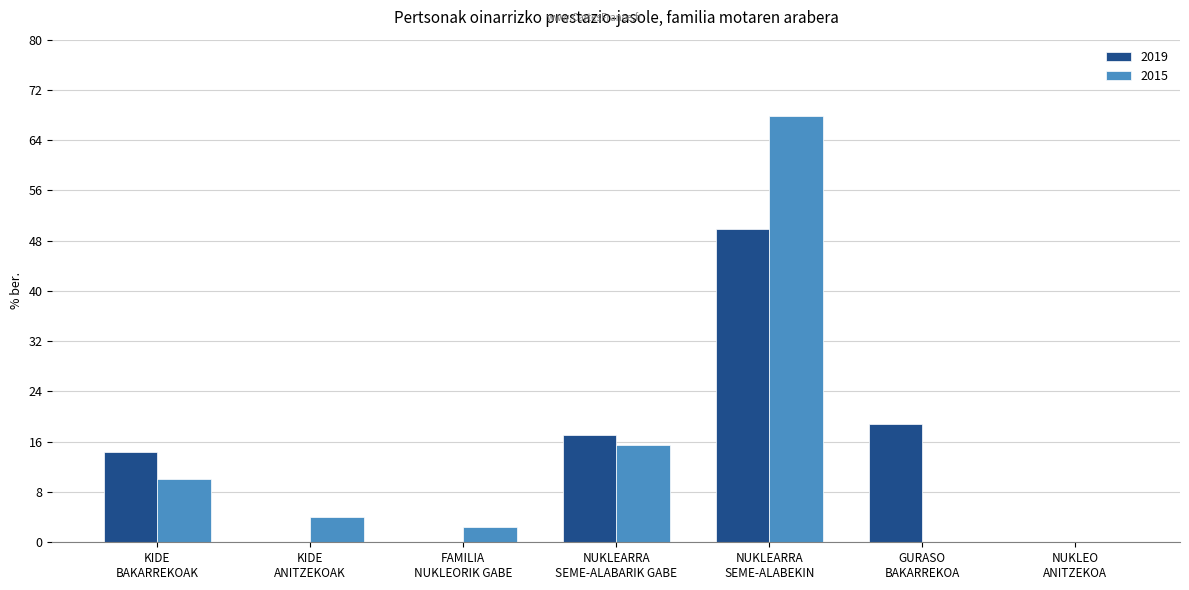

Count the number of categories in the chart.

7